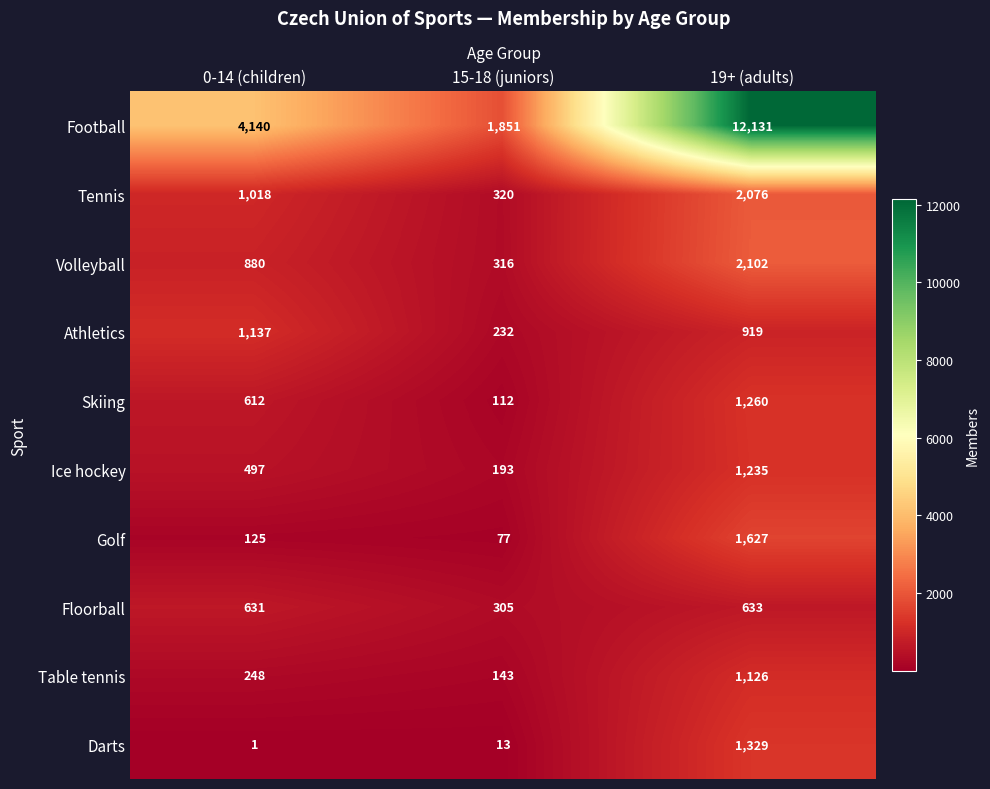

How many series are shown in this chart?

10